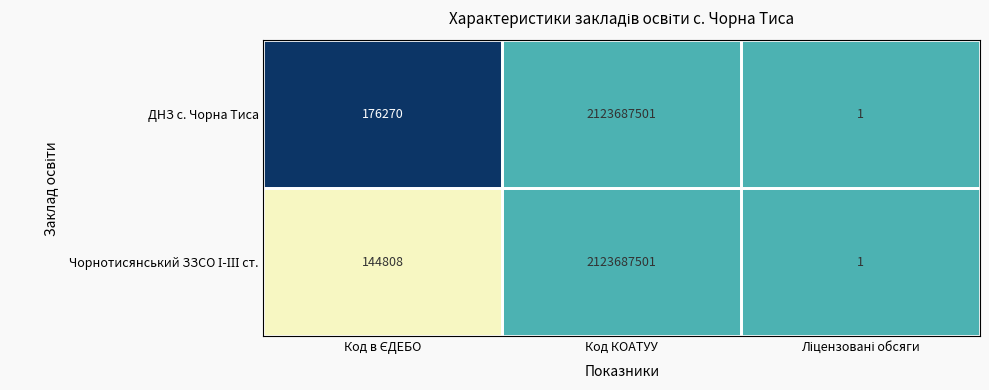

What is the maximum value for ДНЗ с. Чорна Тиса?

2123687501